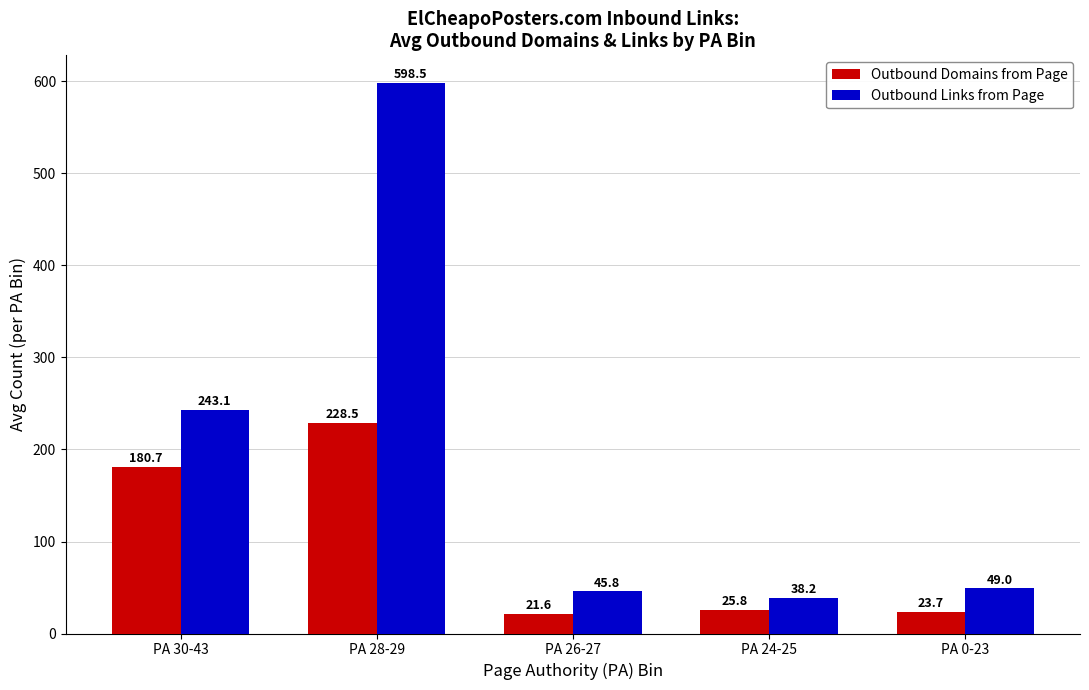

The Outbound Domains from Page series shows 228.5 at PA 28-29. True or false?

True